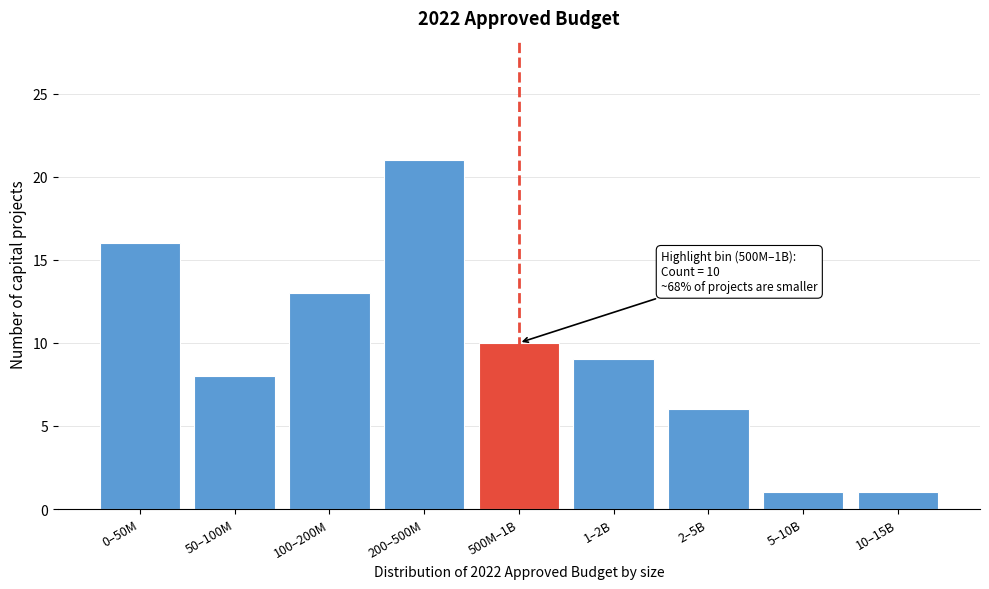

Reading left to right, transcribe all the data shown in this chart.

0–50M=16	50–100M=8	100–200M=13	200–500M=21	500M–1B=10	1–2B=9	2–5B=6	5–10B=1	10–15B=1